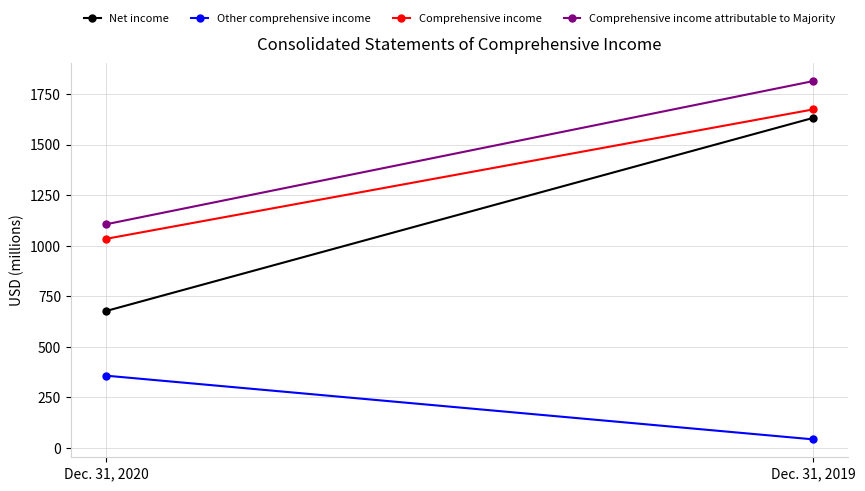

At which category does the chart reach its minimum across all series?

Dec. 31, 2019